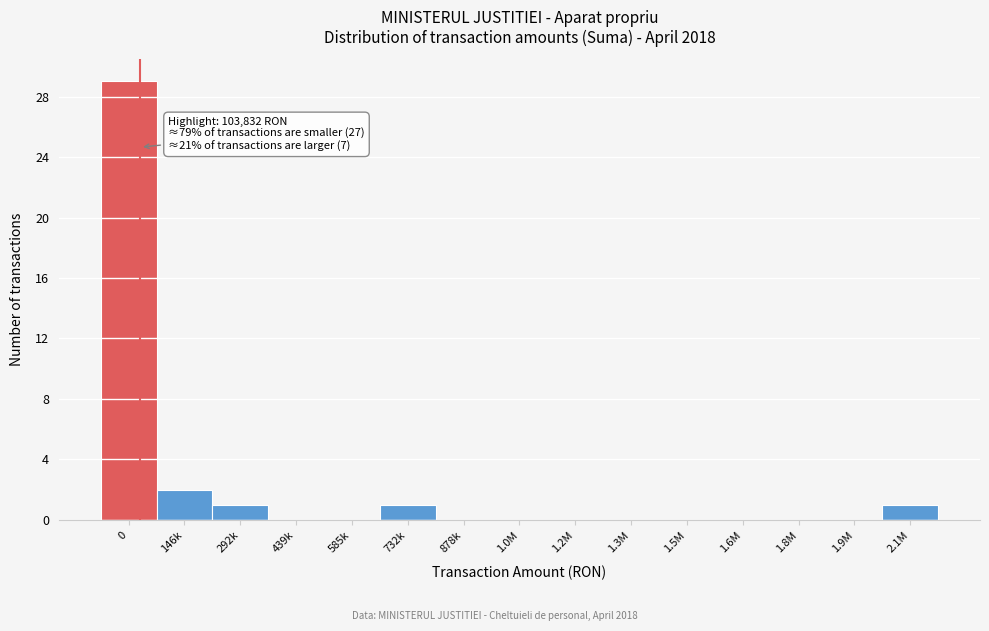

Reading left to right, extract all data points from this chart.

0=29	146k=2	292k=1	439k=0	585k=0	732k=1	878k=0	1.0M=0	1.2M=0	1.3M=0	1.5M=0	1.6M=0	1.8M=0	1.9M=0	2.1M=1